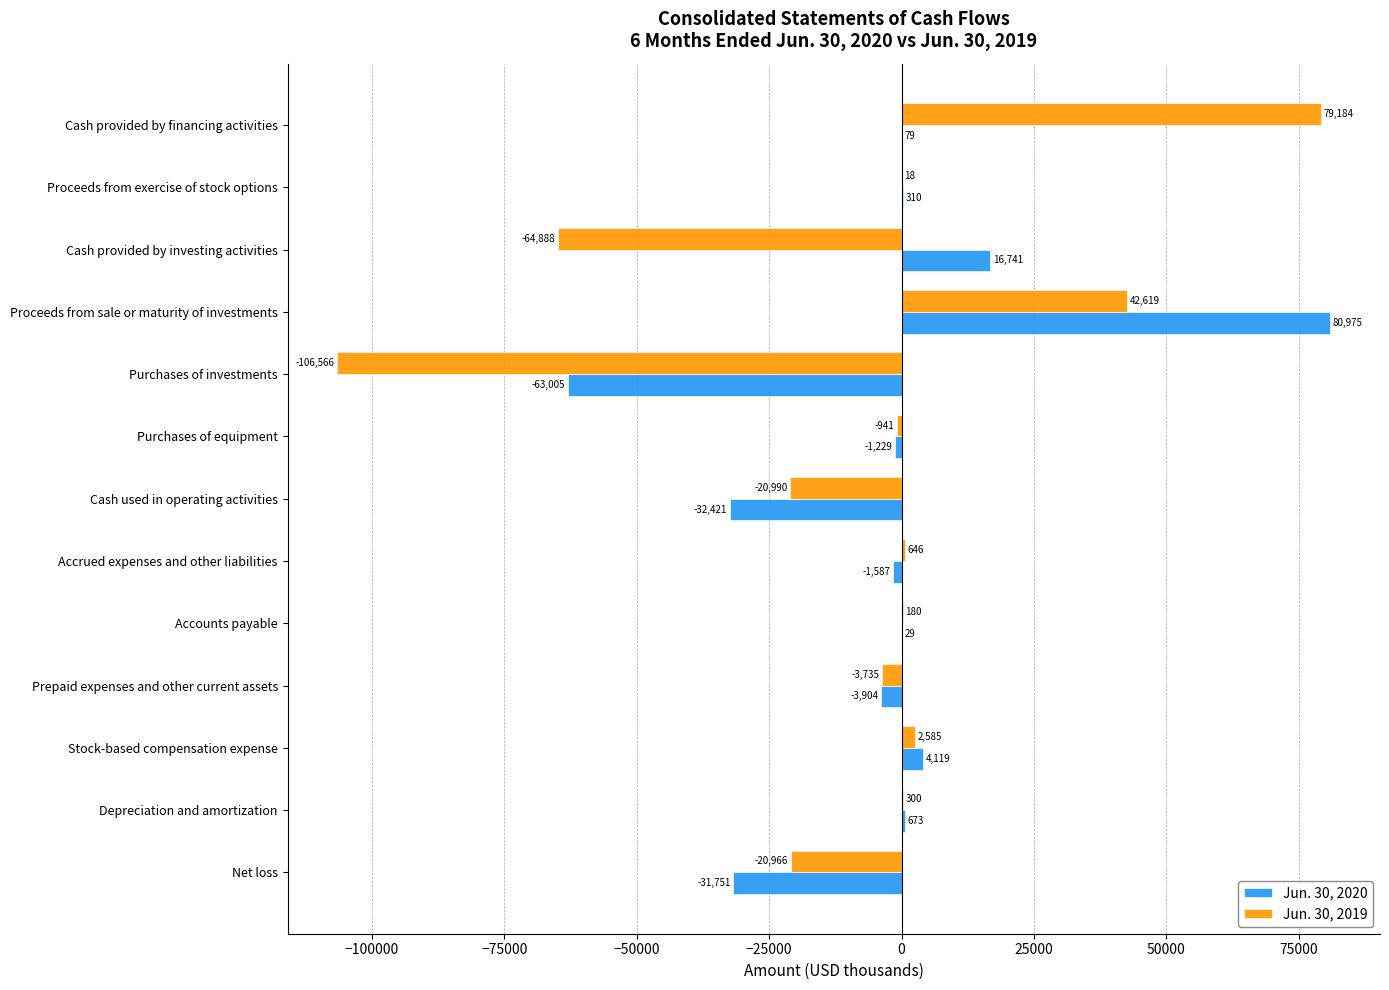

Which category has the highest value across all series?

Proceeds from sale or maturity of investments